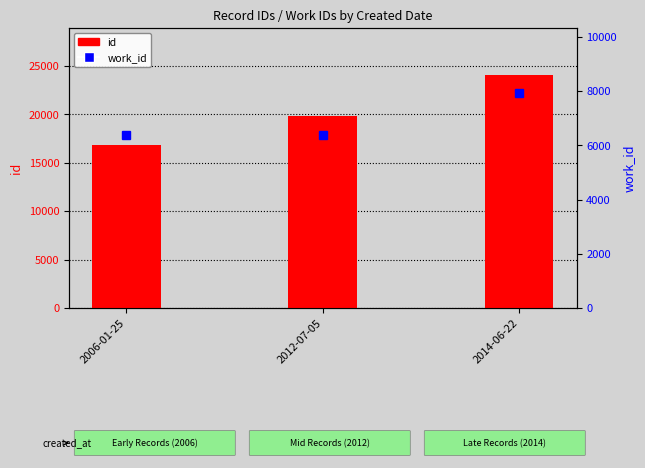

Which series has the widest spread of values?

id